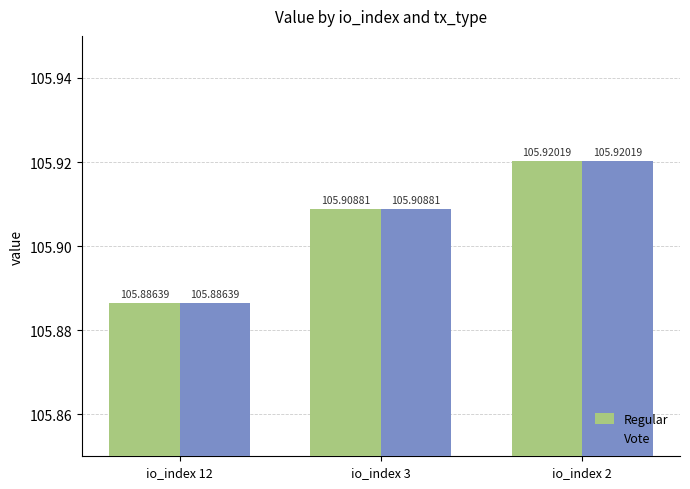

Read the Vote value at io_index 12.

105.9